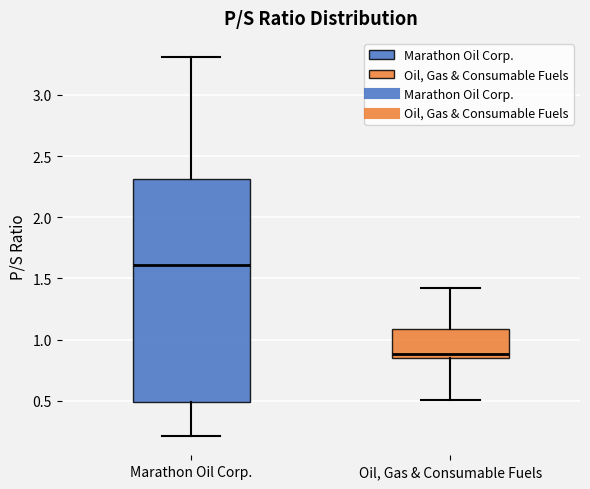

Which box has the highest median line?

Marathon Oil Corp.